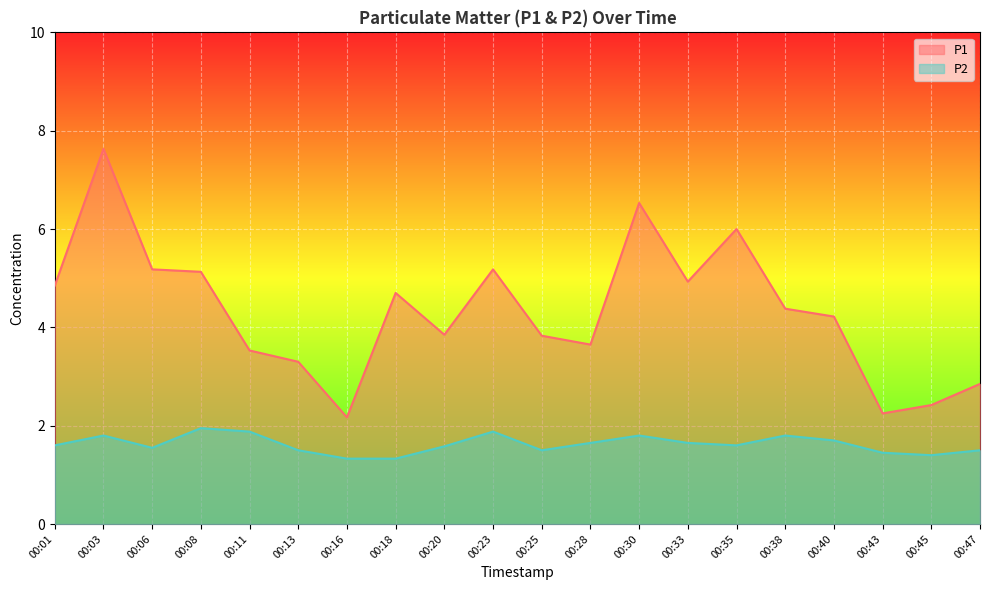

Reading left to right, what are all the values shown in this chart?

P1: 4.8	7.6	5.2	5.1	3.5	3.3	2.2	4.7	3.9	5.2	3.8	3.6	6.5	4.9	6.0	4.4	4.2	2.2	2.4	2.9
P2: 1.6	1.8	1.6	1.9	1.9	1.5	1.3	1.3	1.6	1.9	1.5	1.6	1.8	1.6	1.6	1.8	1.7	1.4	1.4	1.5